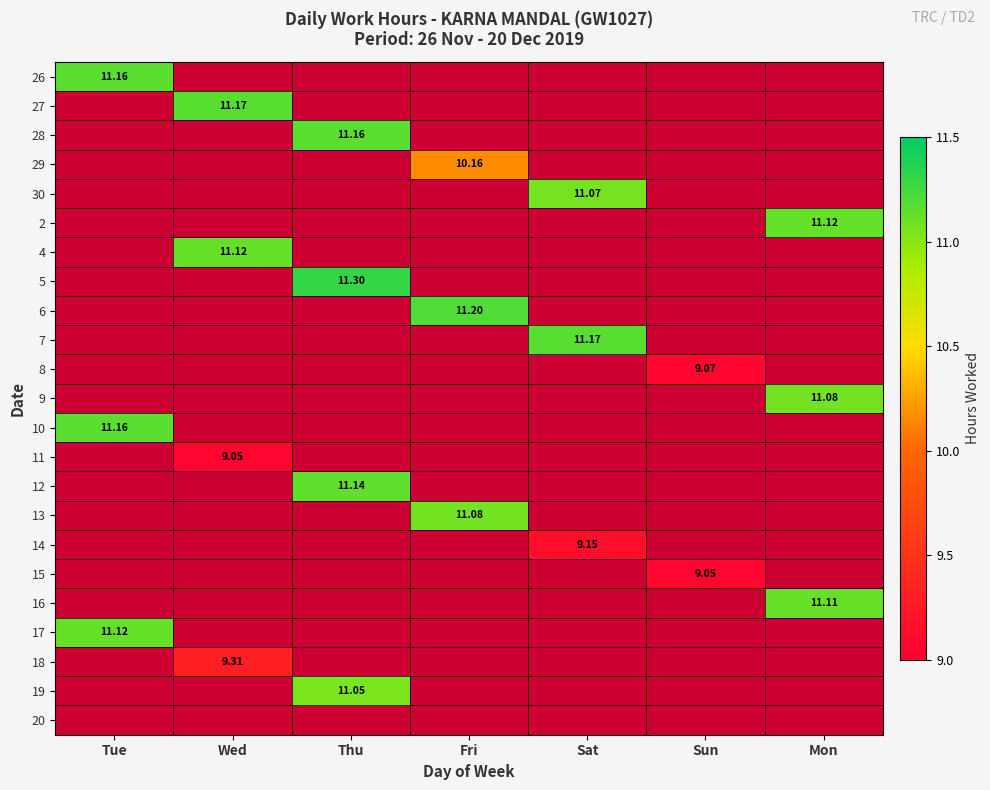

Which has a higher value, Thu or Wed?

Thu